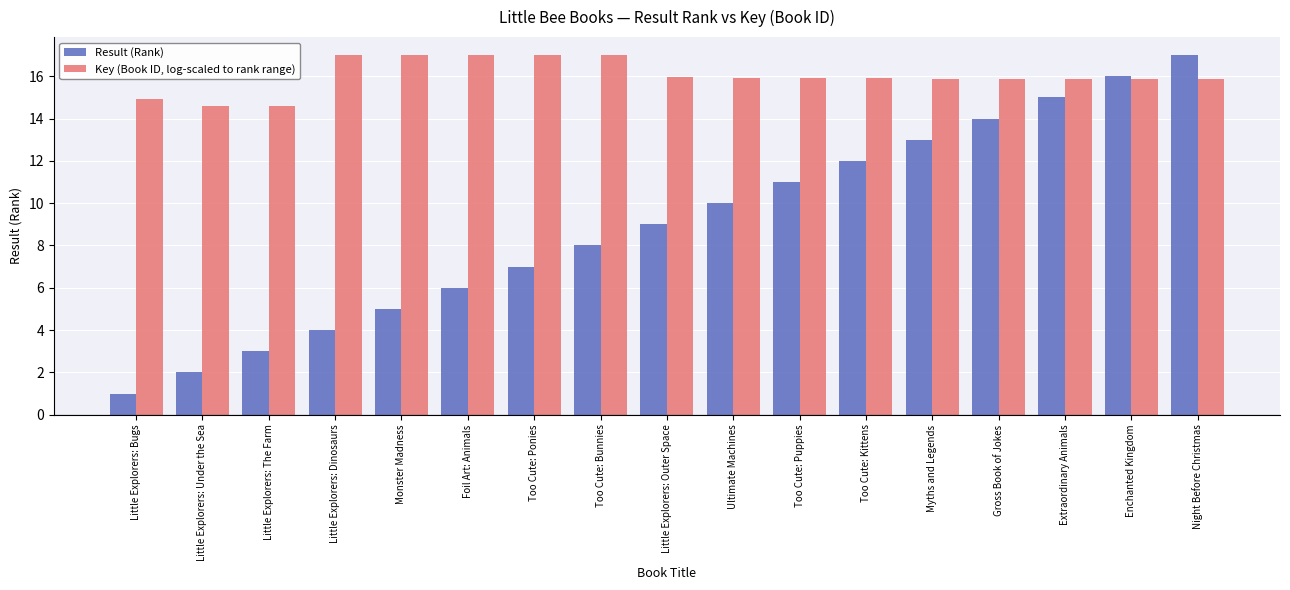

Reading left to right, extract all data points from this chart.

Result (Rank): 1.0	2.0	3.0	4.0	5.0	6.0	7.0	8.0	9.0	10.0	11.0	12.0	13.0	14.0	15.0	16.0	17.0
Key (Book ID, log-scaled to rank range): 14.9	14.6	14.6	17.0	17.0	17.0	17.0	17.0	15.9	15.9	15.9	15.9	15.9	15.9	15.9	15.9	15.9